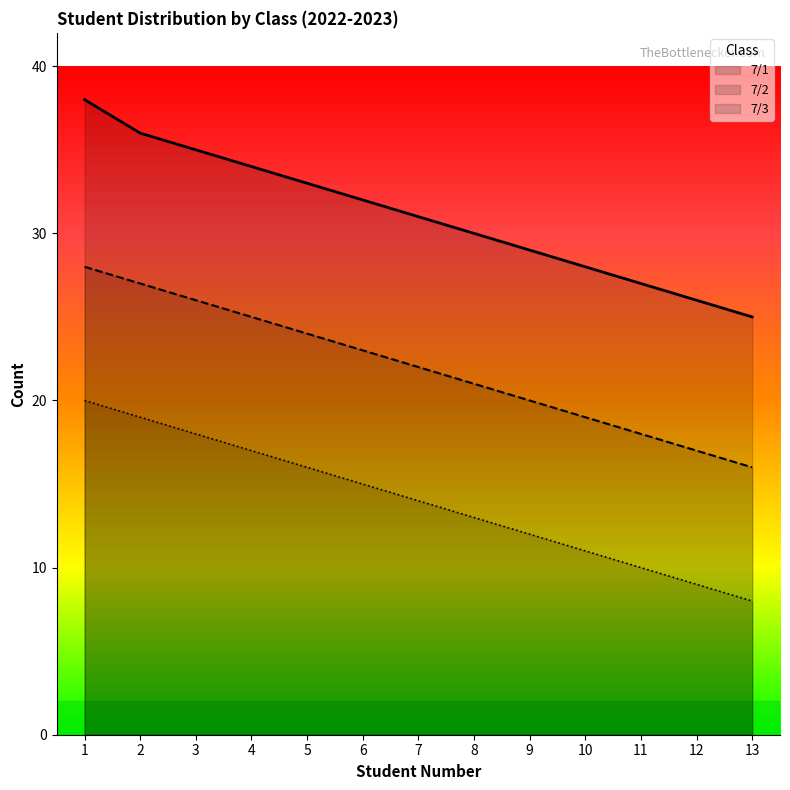

What is the sum of the 7/3 values at 13 and 10?

19